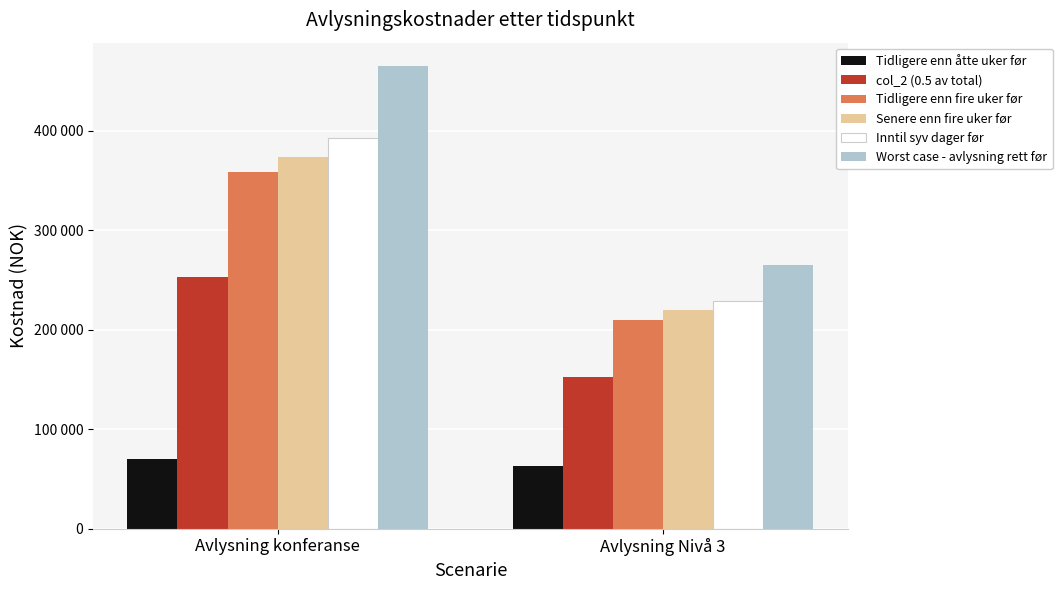

What are all the series names shown in the legend?

Tidligere enn åtte uker før, col_2 (0.5 av total), Tidligere enn fire uker før, Senere enn fire uker før, Inntil syv dager før, Worst case - avlysning rett før